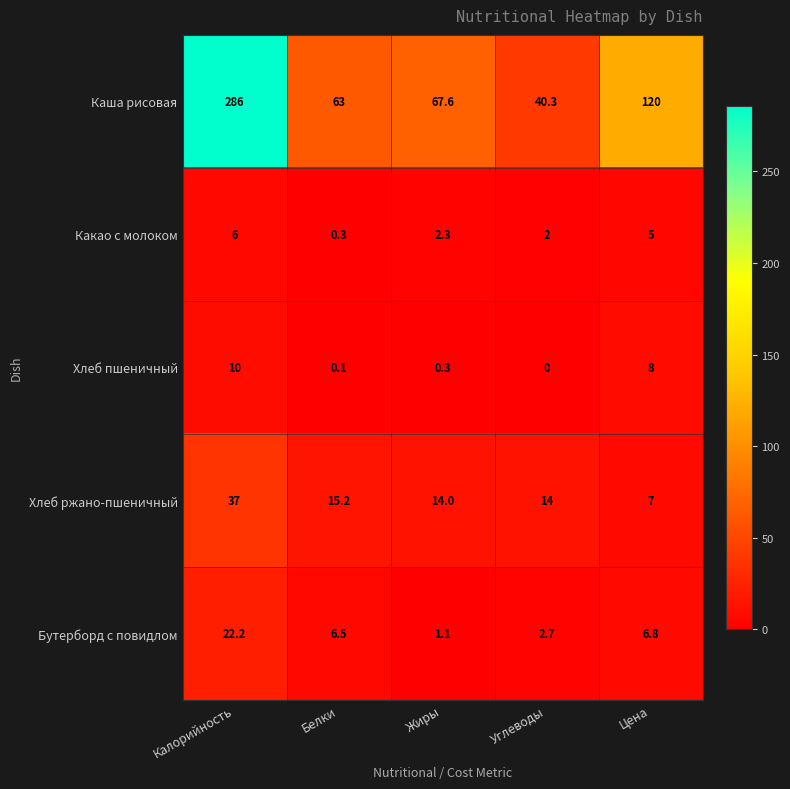

What is the average value of the Хлеб ржано-пшеничный series?

17.4